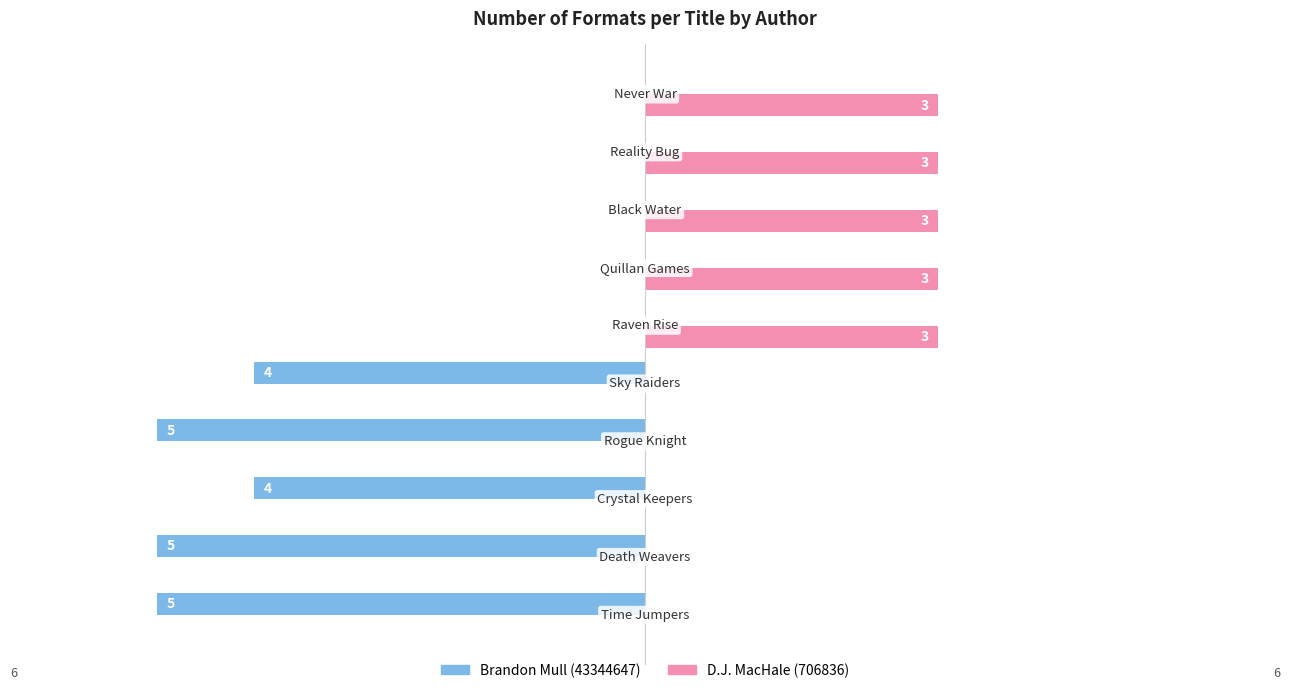

What is the sum of all D.J. MacHale (706836) values?

15